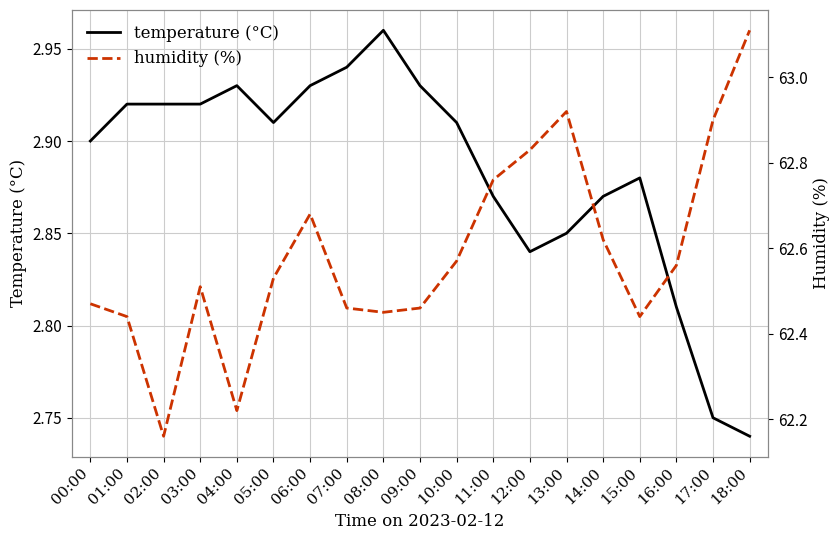

Is the value of temperature (°C) at 01:00 greater than the value of humidity (%) at 10:00?

No